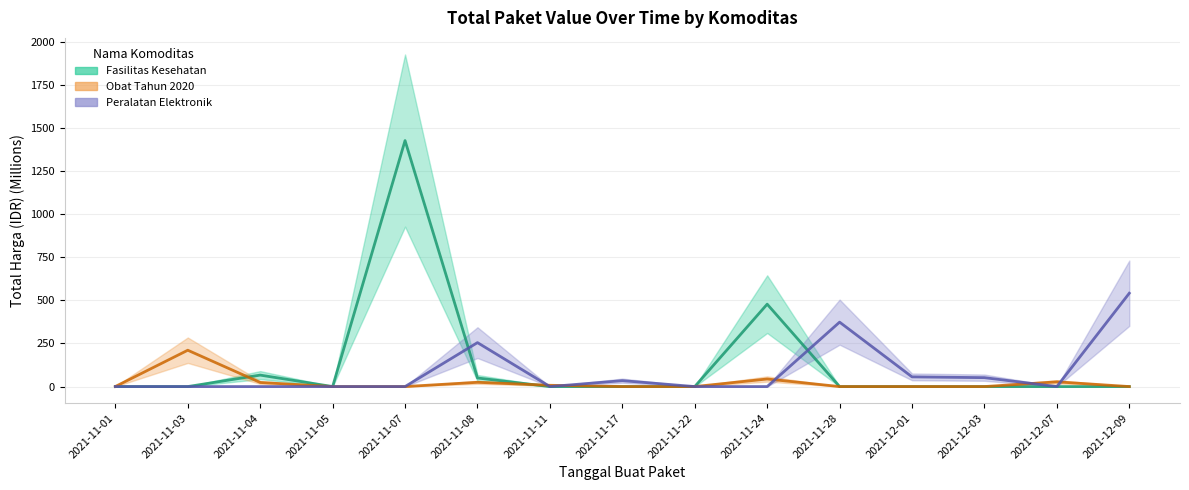

How many values in Peralatan Elektronik are above zero?

6